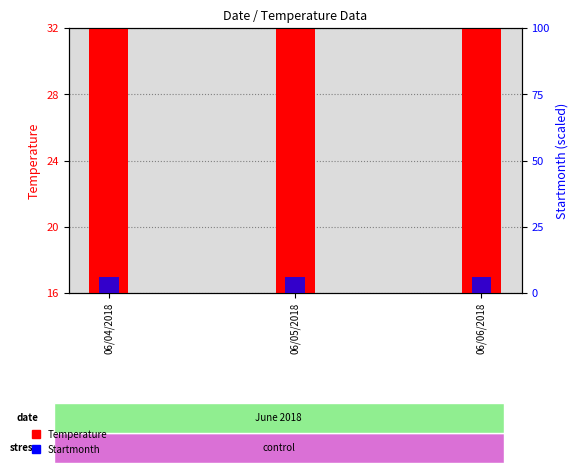

The Temperature series shows 30.2 at 06/05/2018. True or false?

False